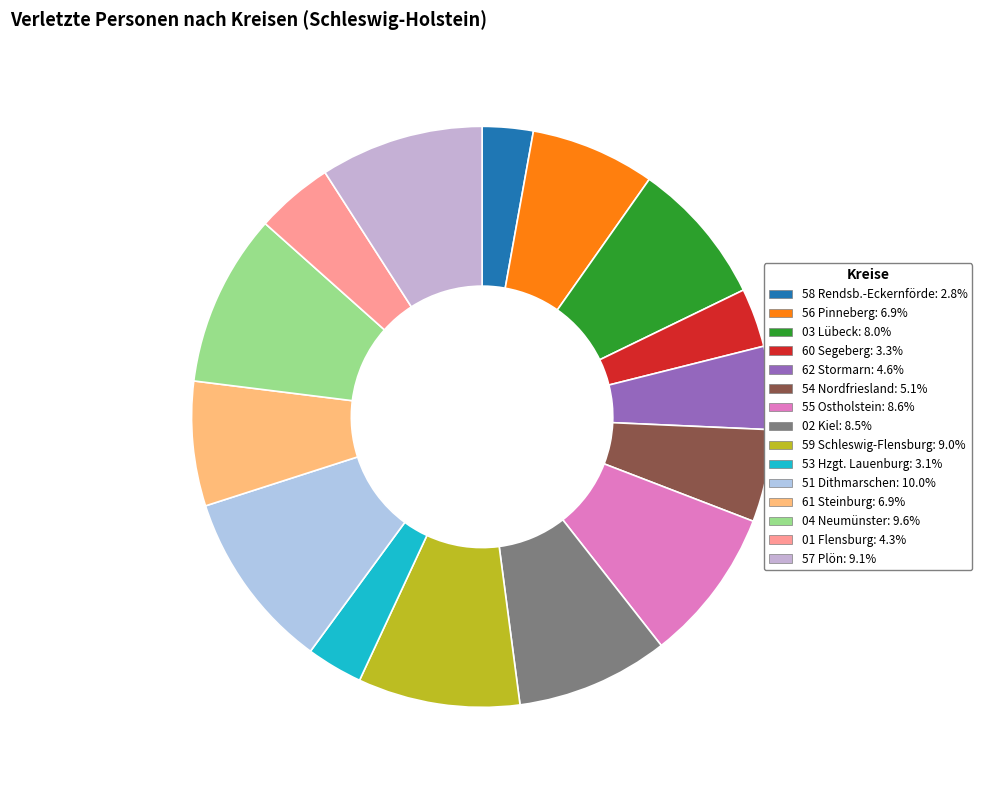

What is the change in value from 62 Stormarn to 61 Steinburg?

+31